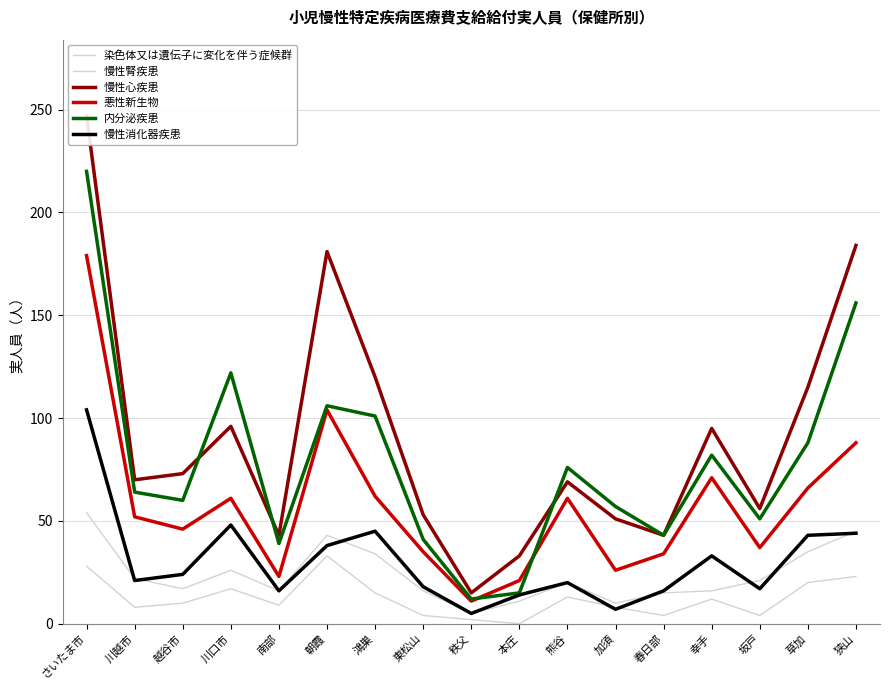

At which category is the sum across all series the highest?

さいたま市